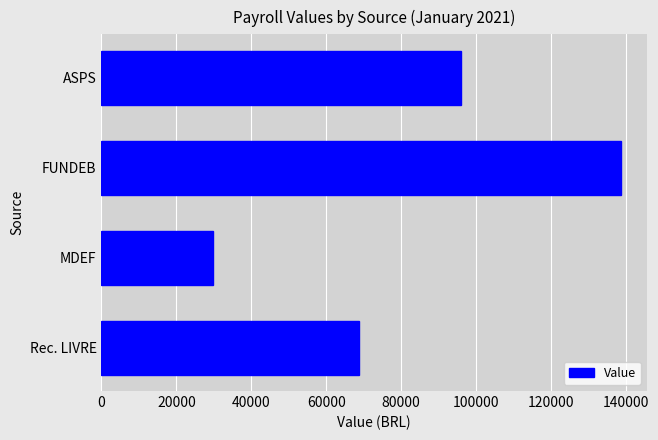

List the labels in order of value, largest first.

FUNDEB, ASPS, Rec. LIVRE, MDEF